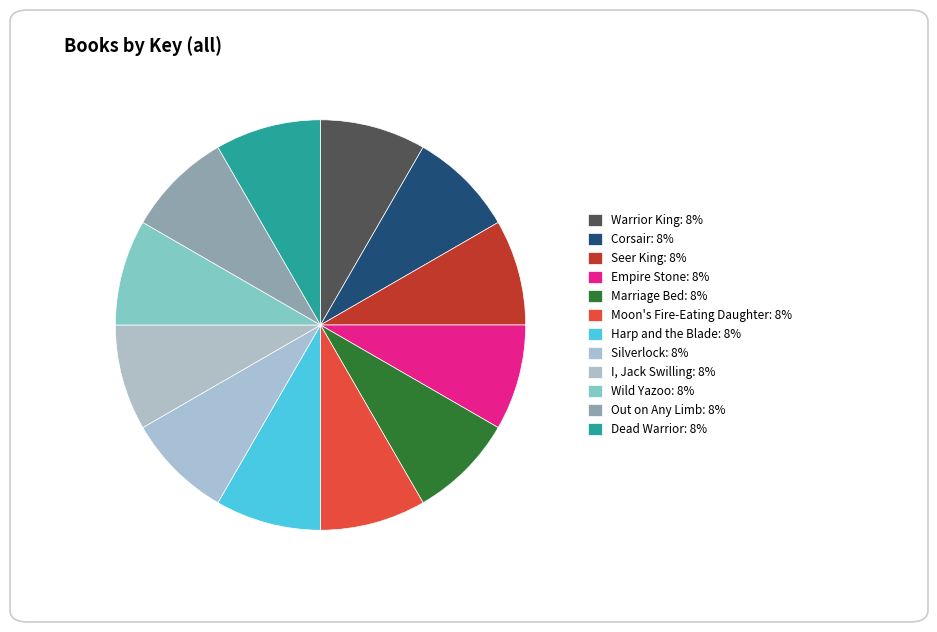

Does Wild Yazoo account for over 50% of the chart?

No